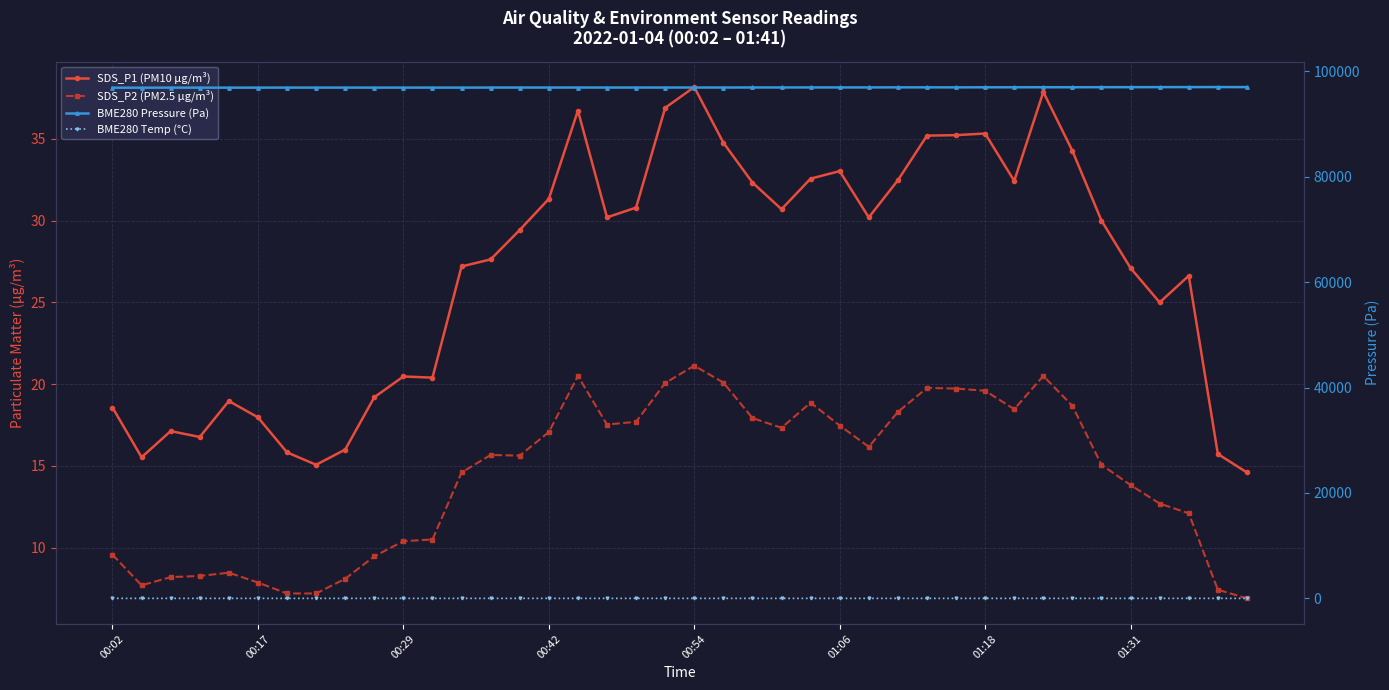

What is the difference between the maximum and minimum values in the SDS_P2 (PM2.5 µg/m³) series?

14.2